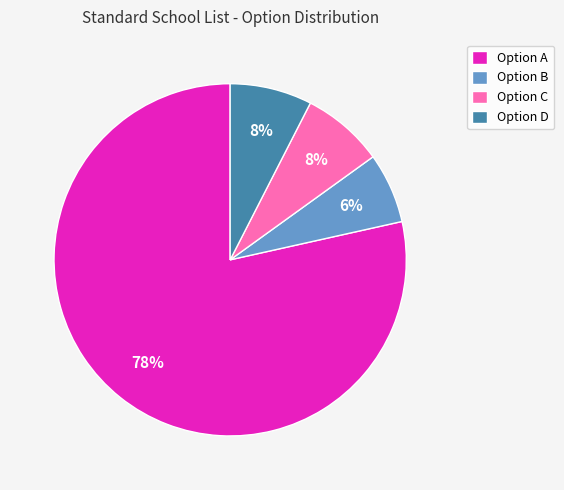

To the nearest percent, what portion does Option B represent?

6%